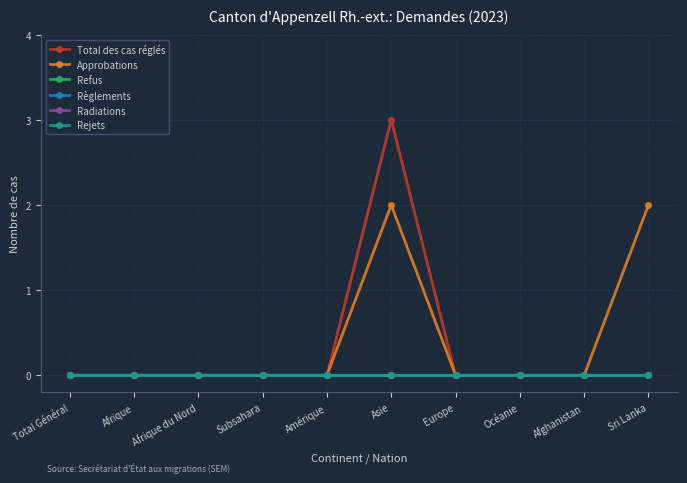

What is the difference between the maximum and minimum values in the Approbations series?

2